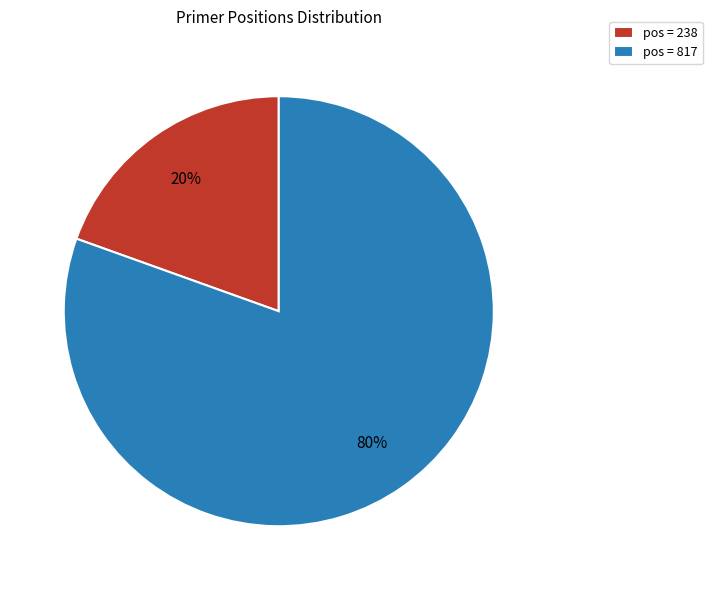

How many segments does this pie chart have?

2